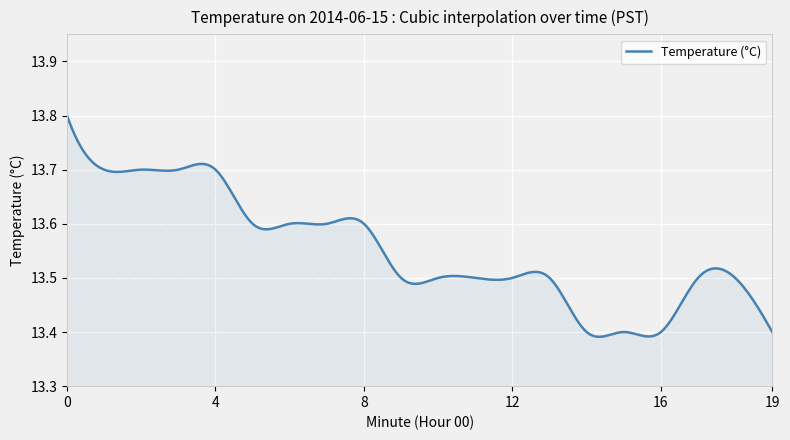

What is the difference between the second highest and second lowest values?

0.4